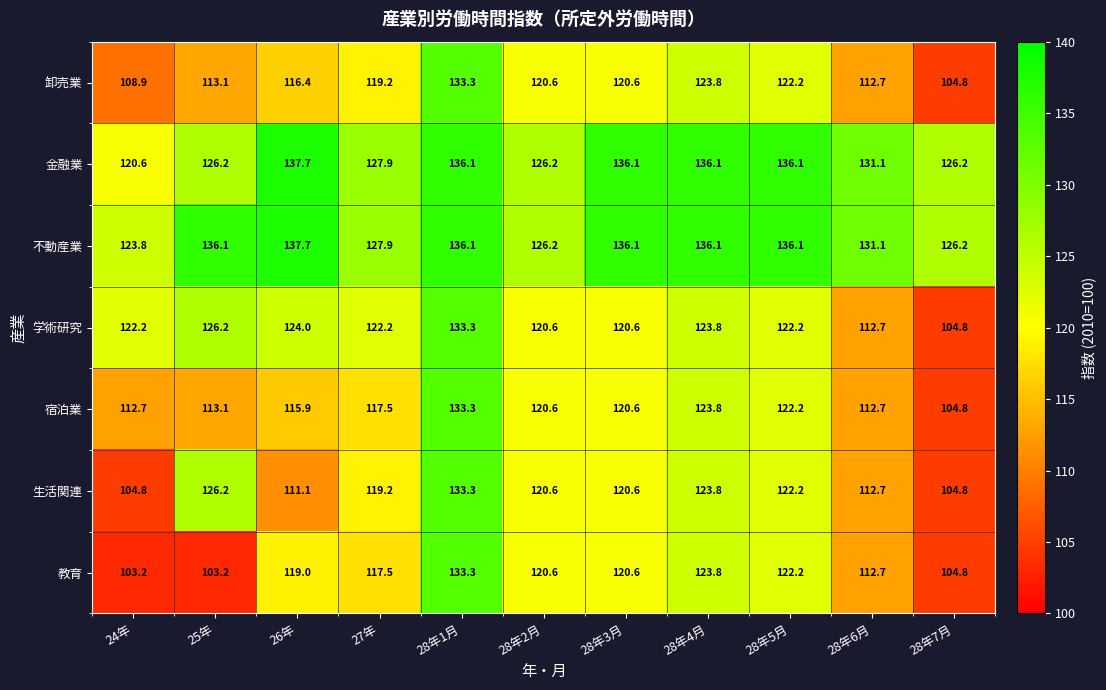

Which series has the largest range (max minus min)?

教育